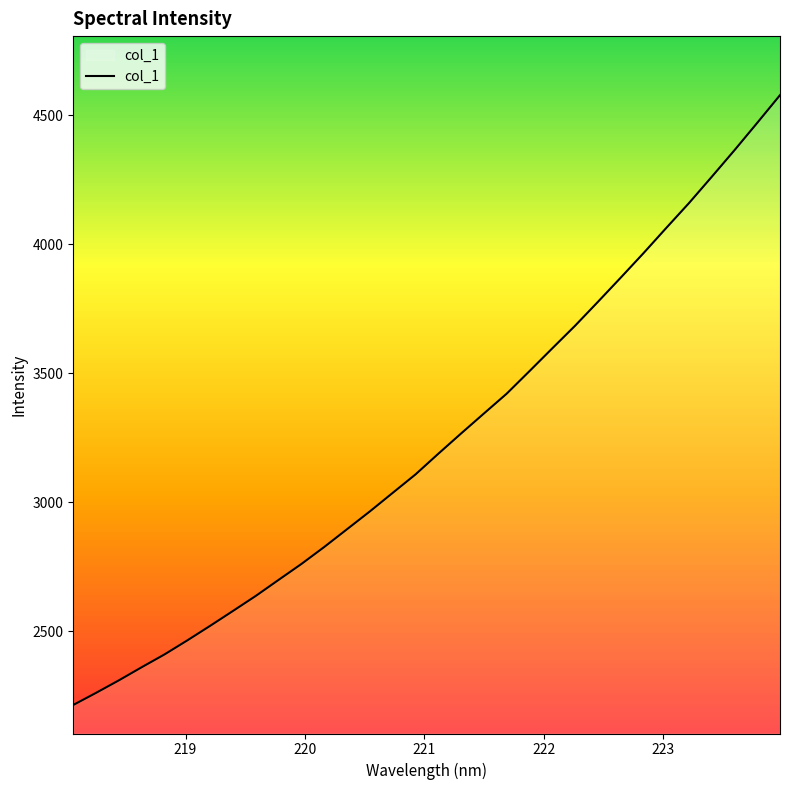

What is the difference between the maximum and minimum values?

2364.1